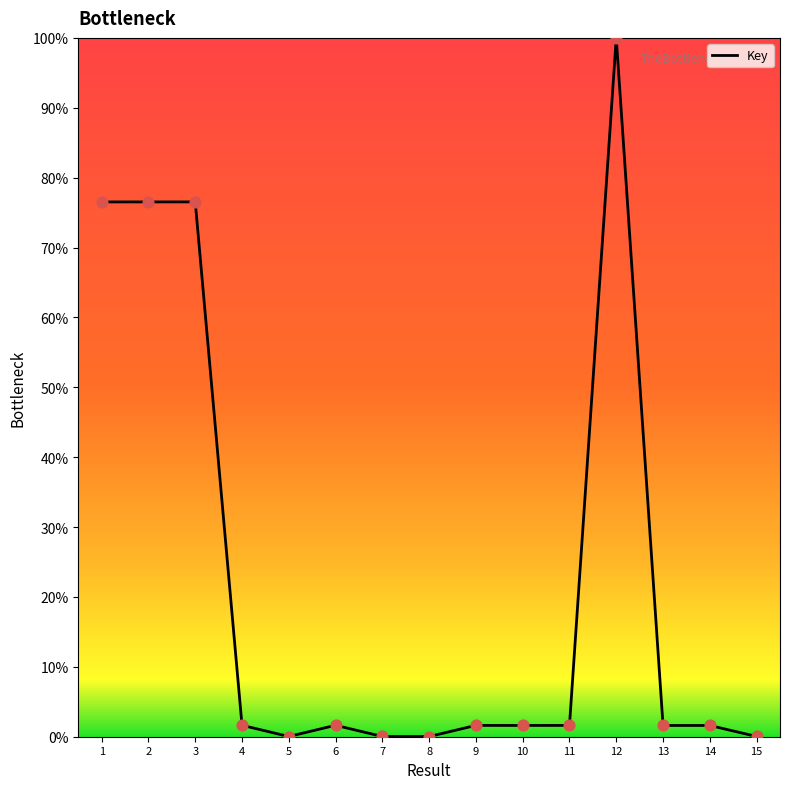

What is the ratio of the value at 13 to the value at 10?

1.0